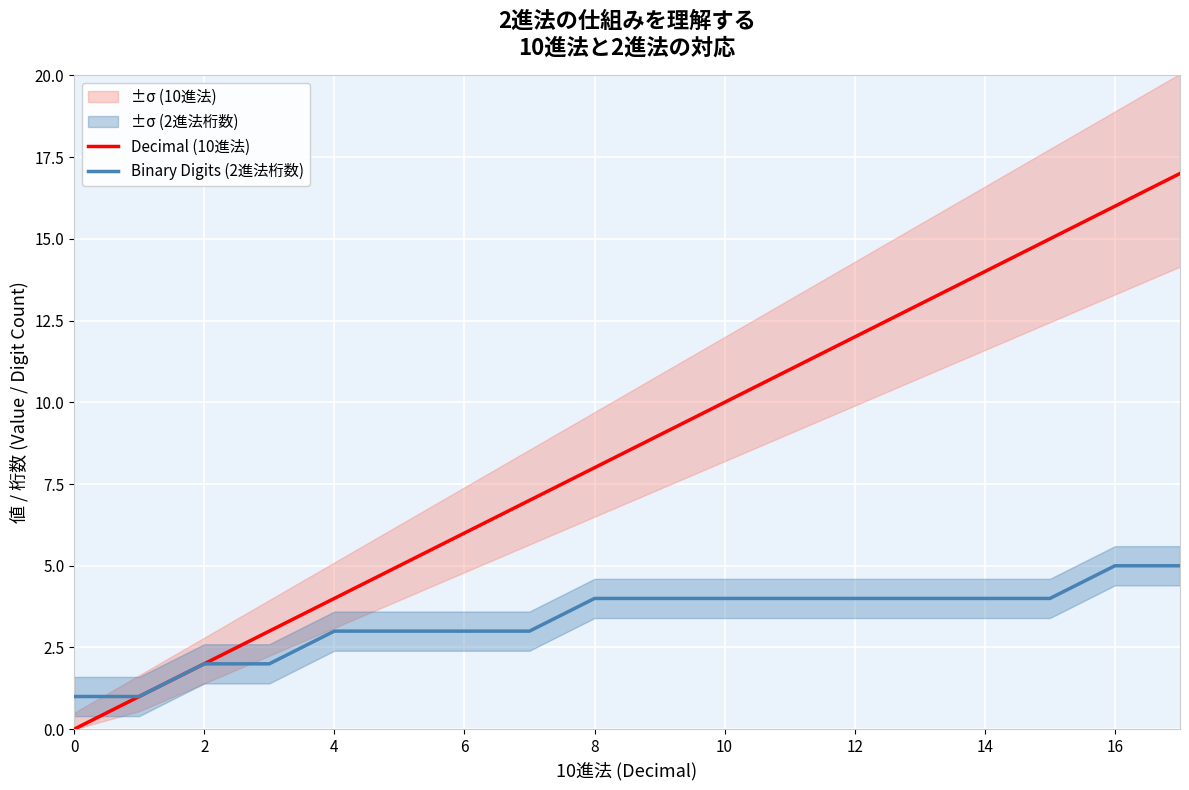

Is this an area chart (filled region under the line)?

No